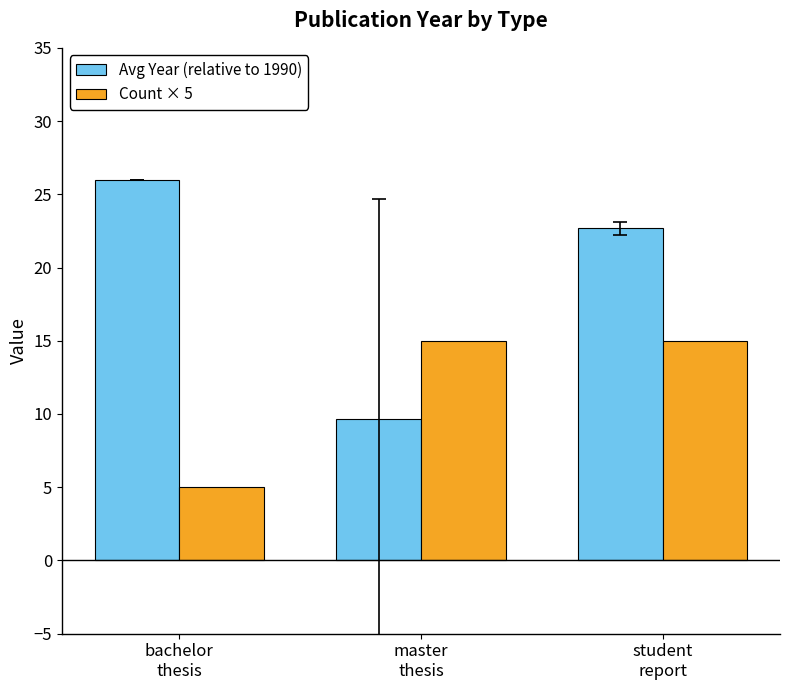

What is the value of the Avg Year (relative to 1990) bar at the 1st from the left?

26.0